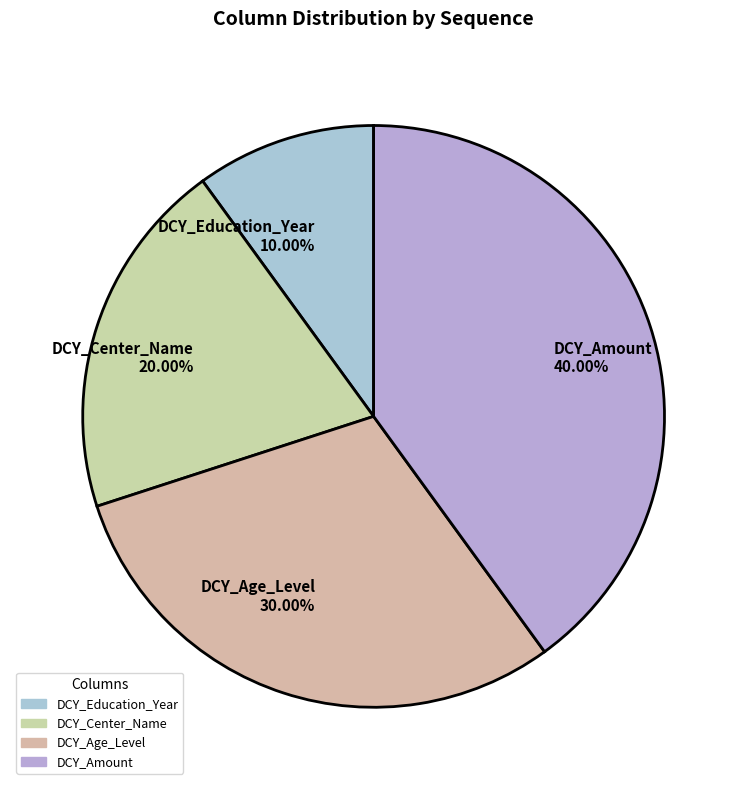

How many slices are in this pie chart?

4